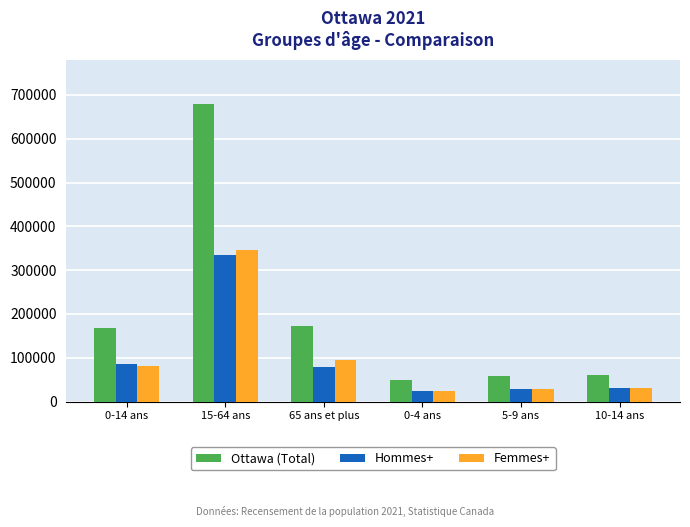

What is the label of the 6th bar from the right?

0-14 ans